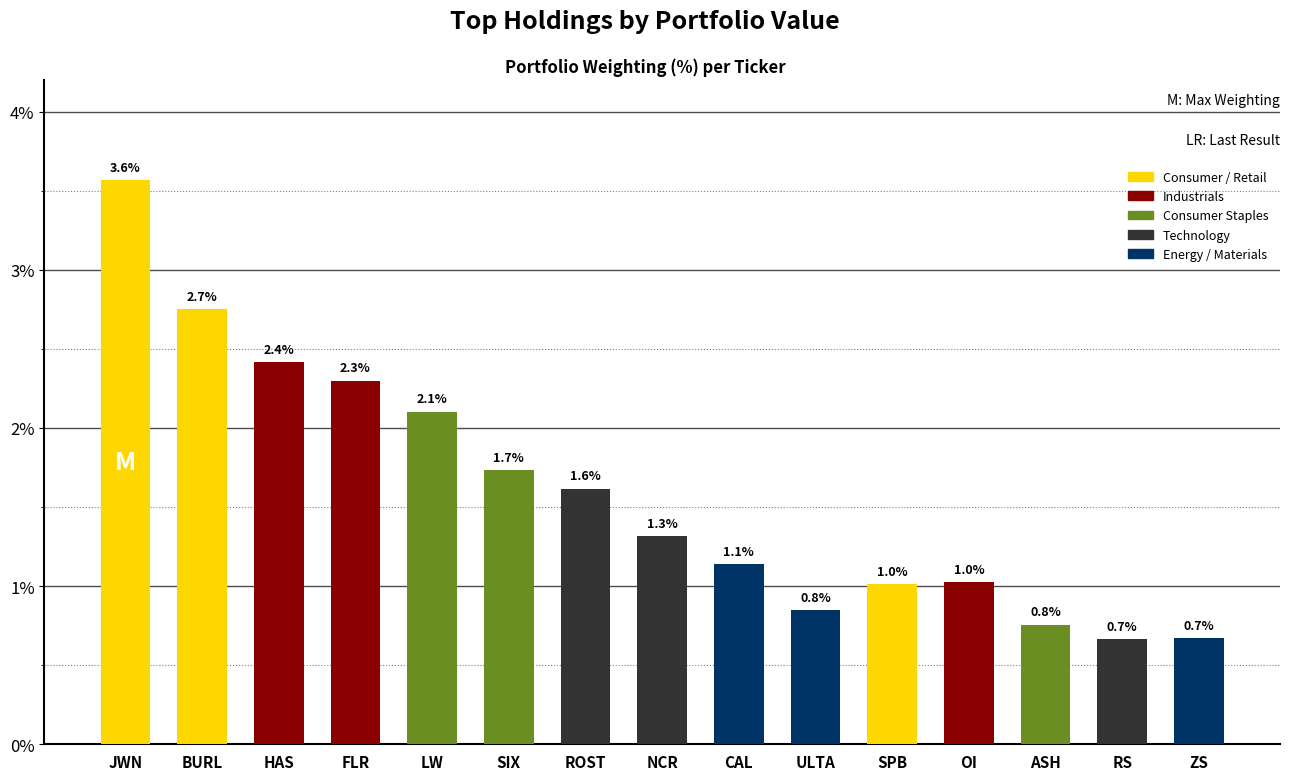

Read the value at ZS.

0.7